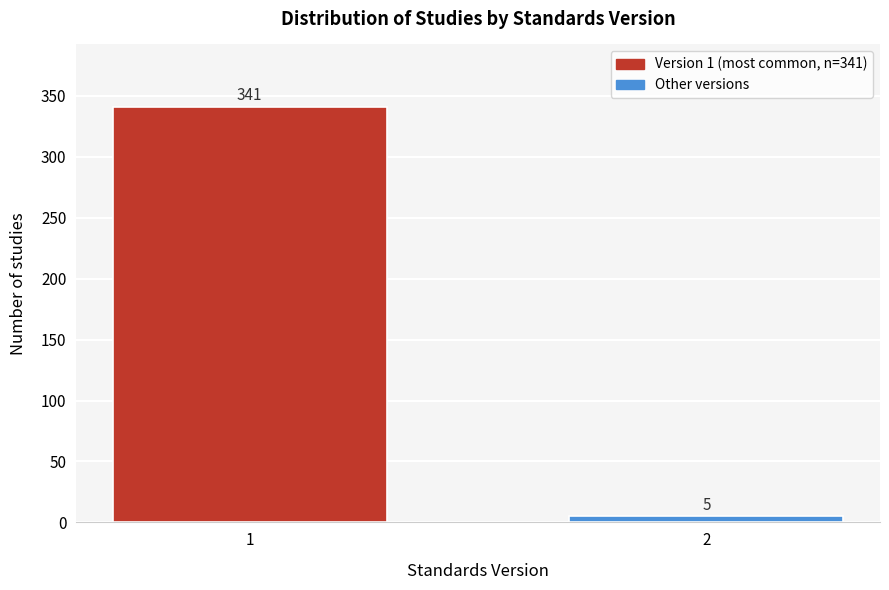

Reading right to left, list all the values displayed in this chart.

5	341